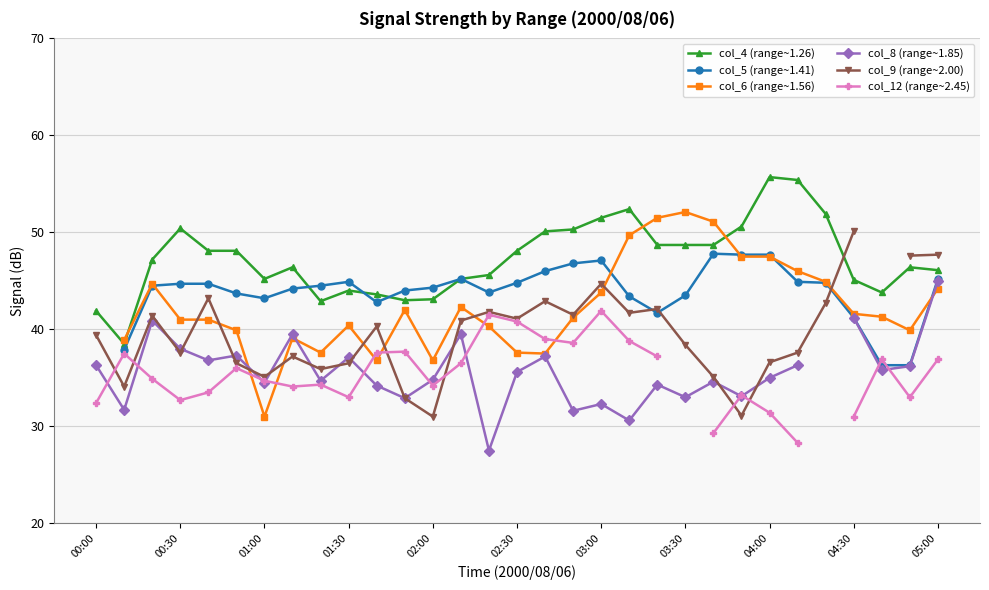

True or false: col_4 (range~1.26) has more than 0 points higher than both neighbors.

True